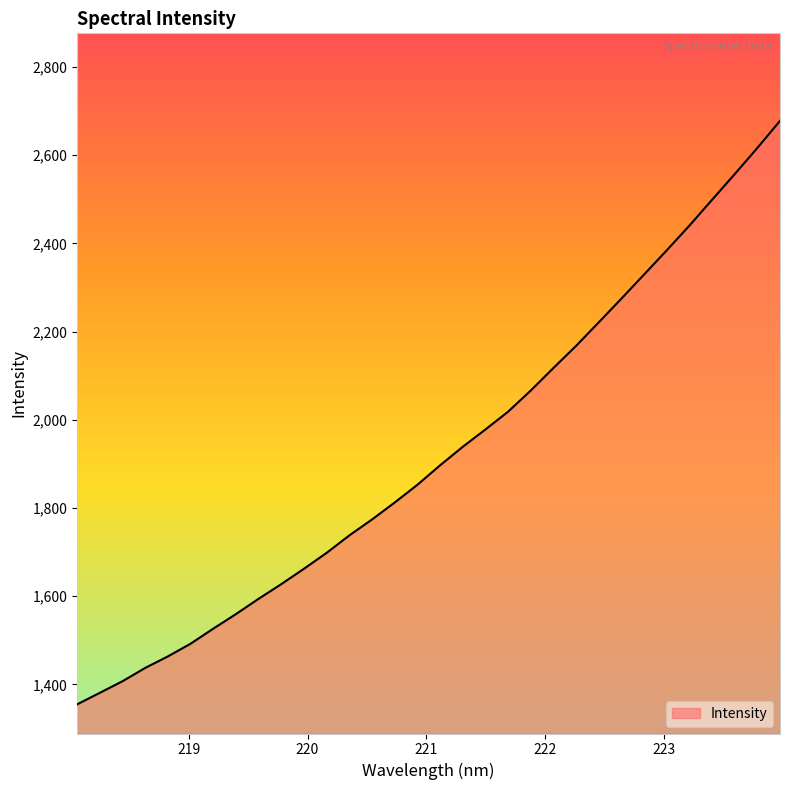

What is the difference between the maximum and minimum values?

1323.0